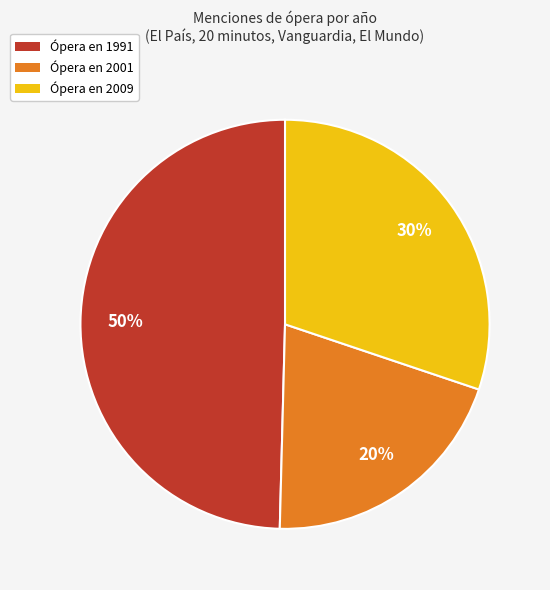

Do Ópera en 2009 and Ópera en 1991 together represent more than half of the pie?

Yes